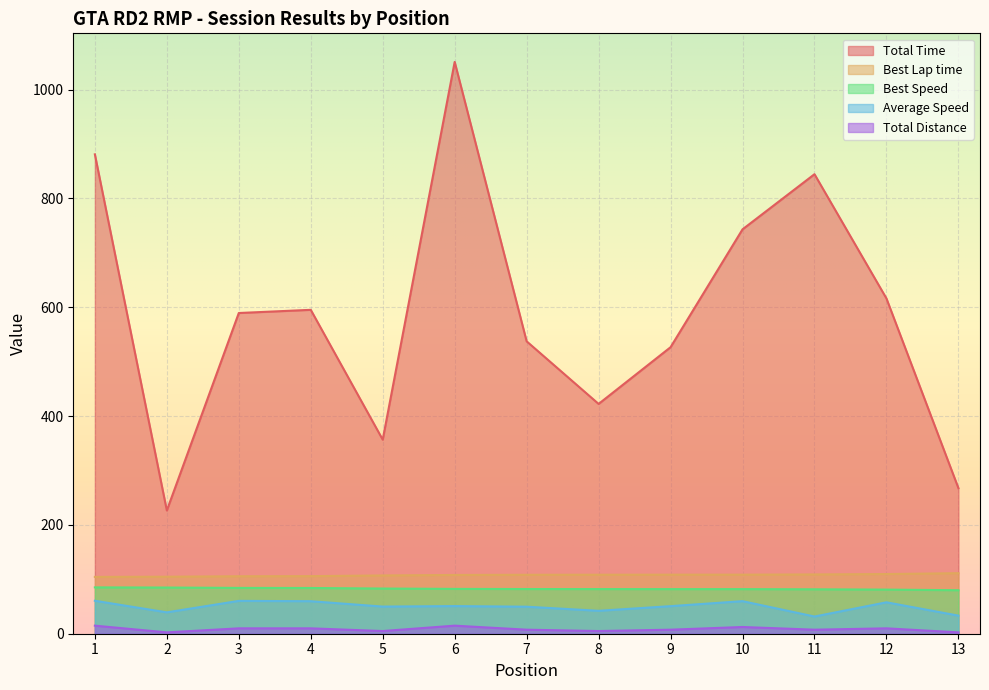

What is the spread (max minus min) of values at 9?

519.1